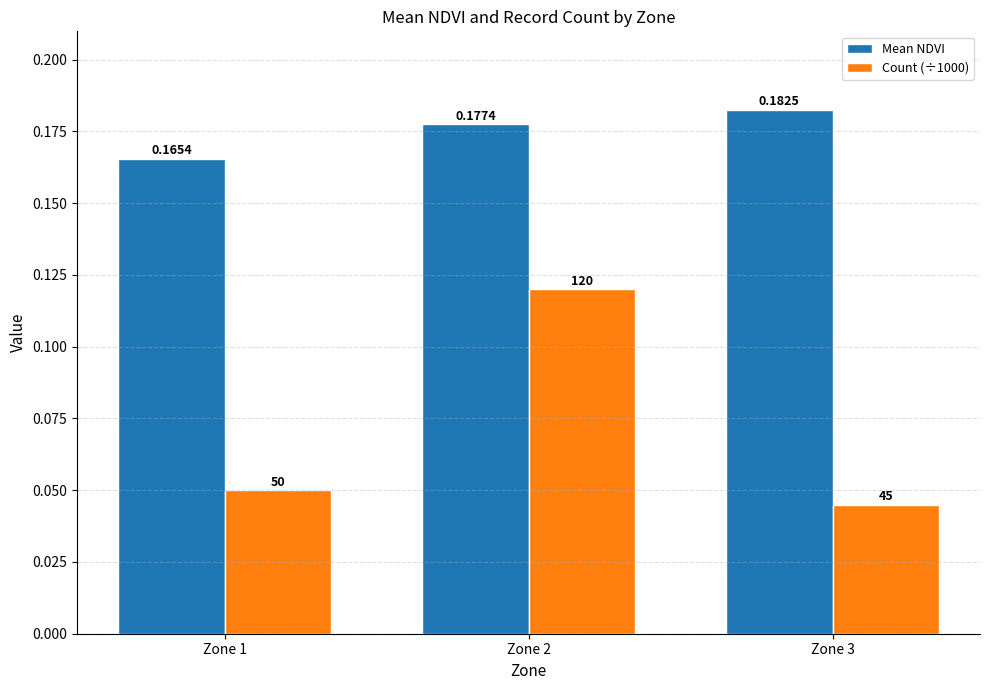

Rank the series by their maximum value, from highest to lowest.

Mean NDVI, Count (÷1000)